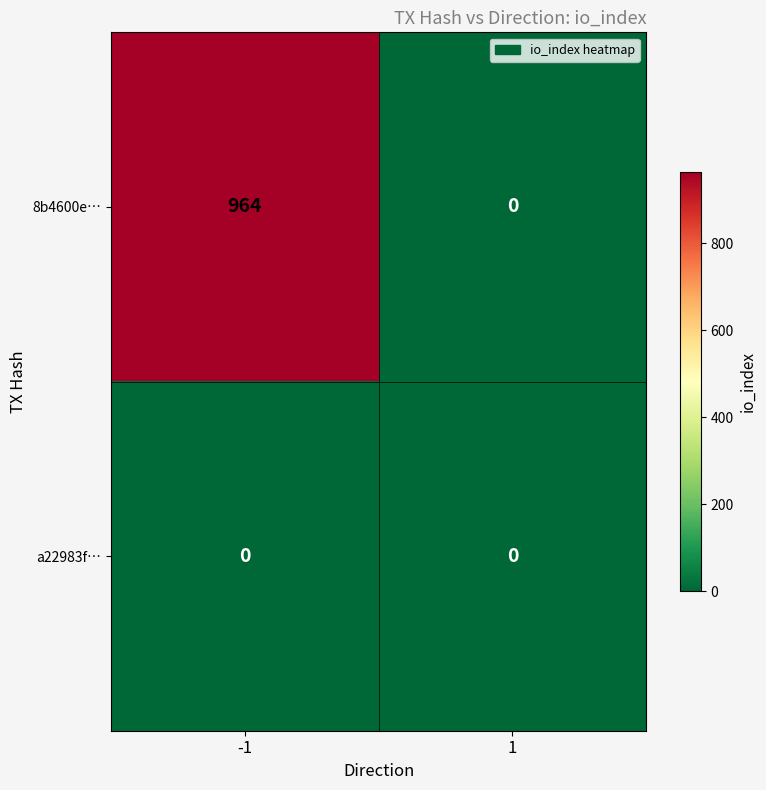

What is the maximum value for 8b4600e…?

964